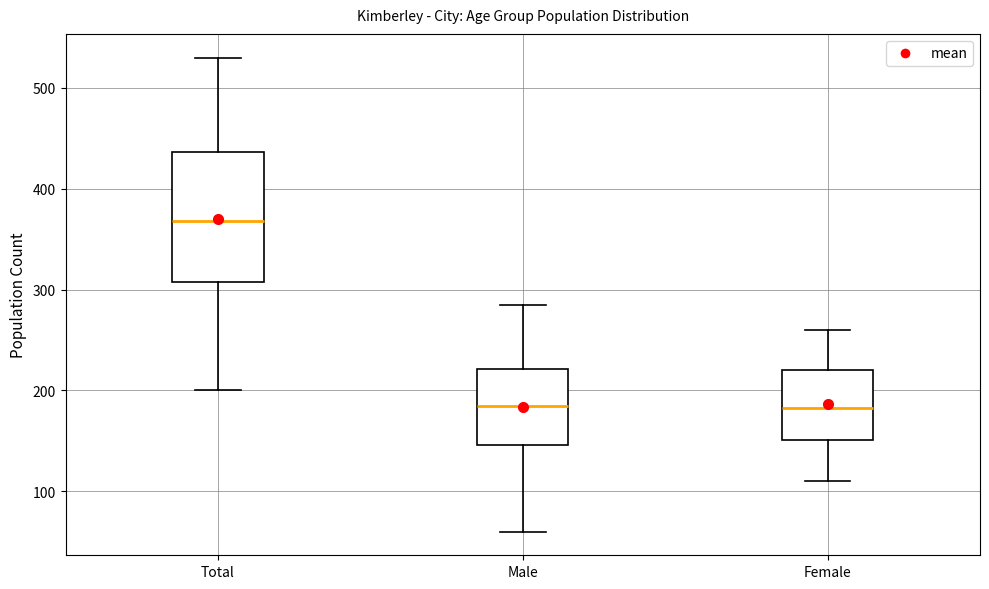

Reading left to right, transcribe this box plot: for each box, give where its median line is, the range the box spans, and where its two whiskers end, as read against the y-axis. The values are not printed on the chart, so give them approximately, as read against the axis.

Total: median 370, box 310 to 440, whiskers 200 to 530
Male: median 190, box 150 to 220, whiskers 60 to 290
Female: median 180, box 150 to 220, whiskers 110 to 260